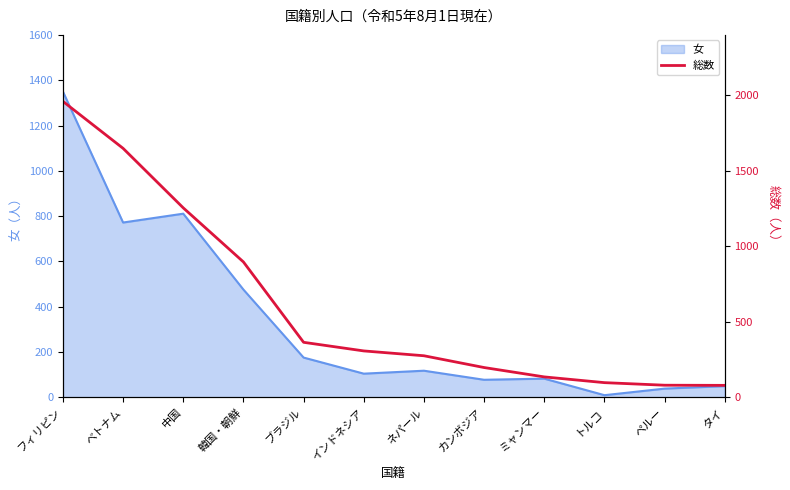

Is it true that 女 equals 1350 at フィリピン?

True